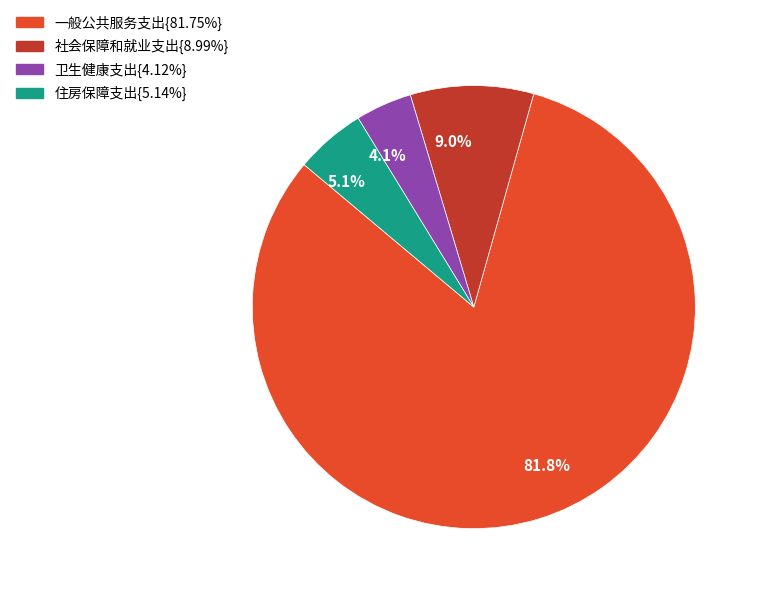

Is there a majority slice in this chart?

Yes